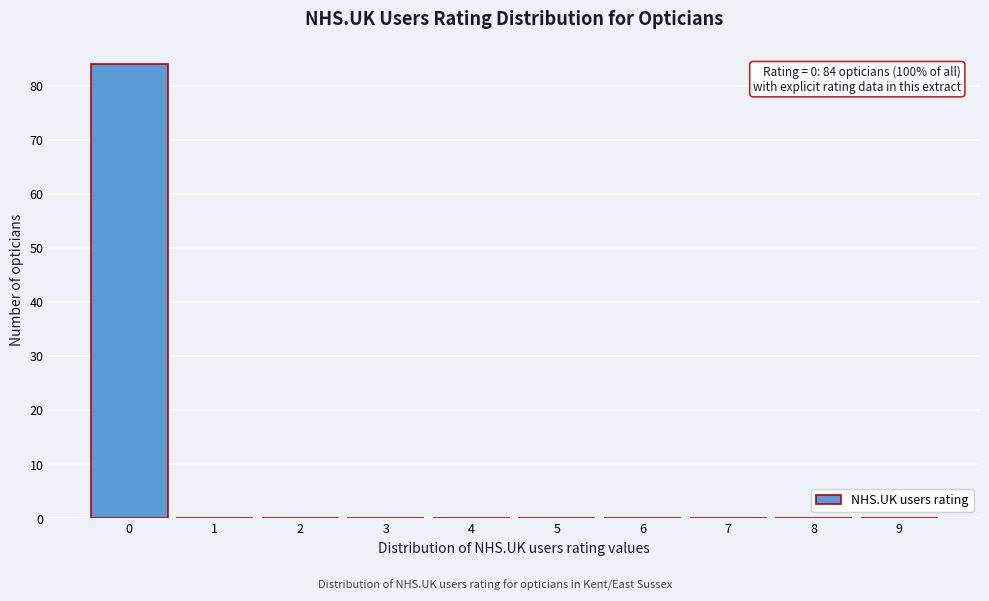

Reading left to right, what are all the values shown in this chart?

0=84	1=0	2=0	3=0	4=0	5=0	6=0	7=0	8=0	9=0